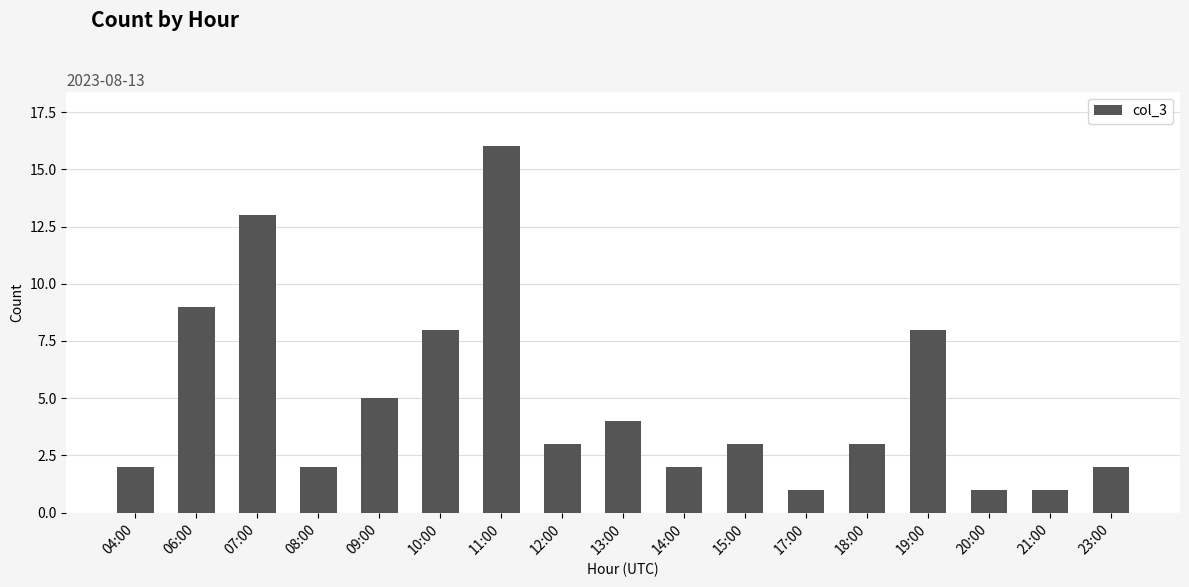

What is the difference between the maximum and minimum values?

15